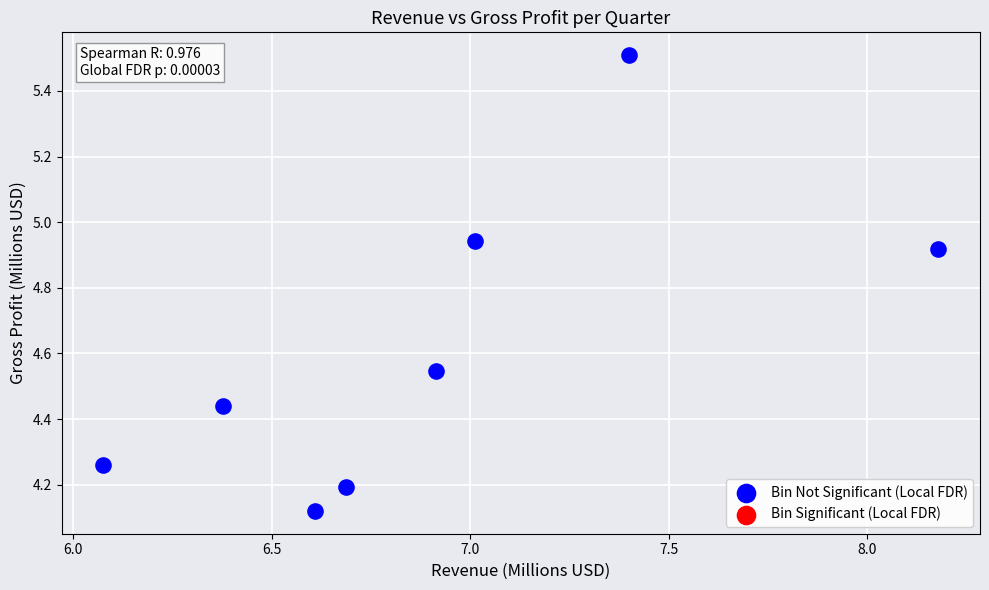

What is the range of Y values (max minus min)?

1.4